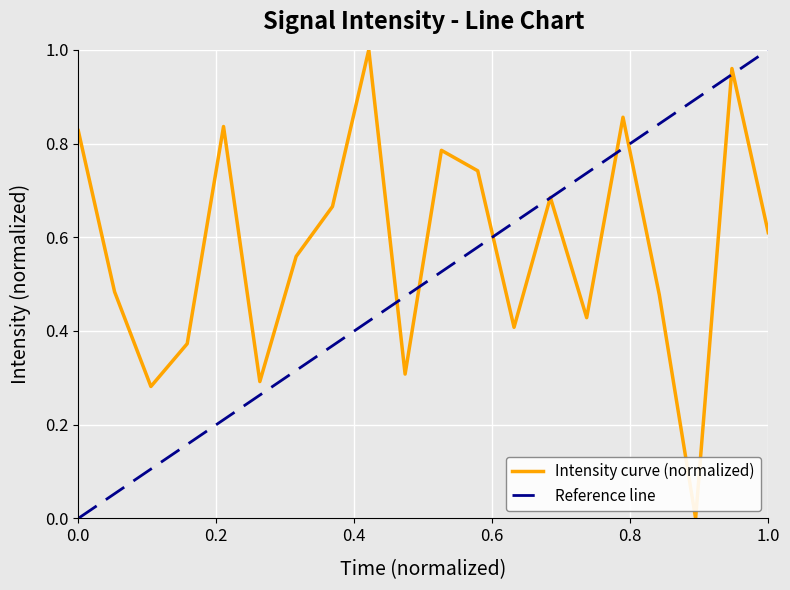

How many categories are shown in the chart?

20